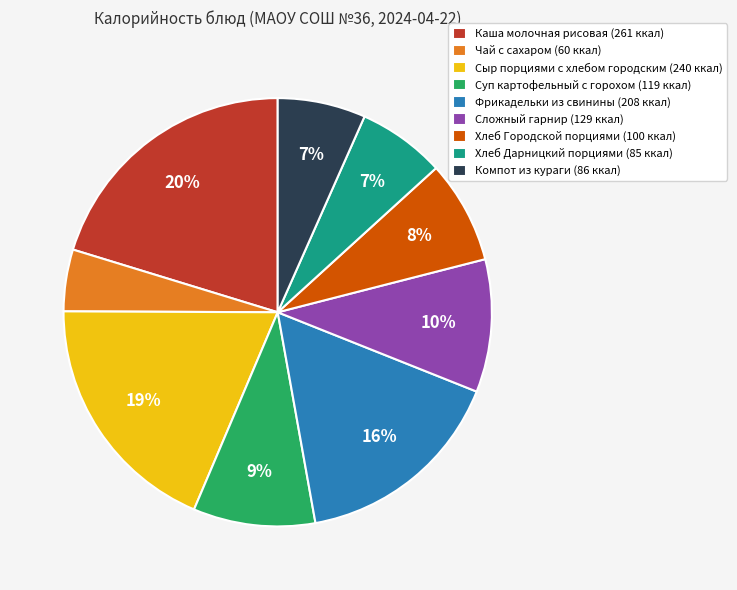

What is the largest slice in the pie chart?

Каша молочная рисовая